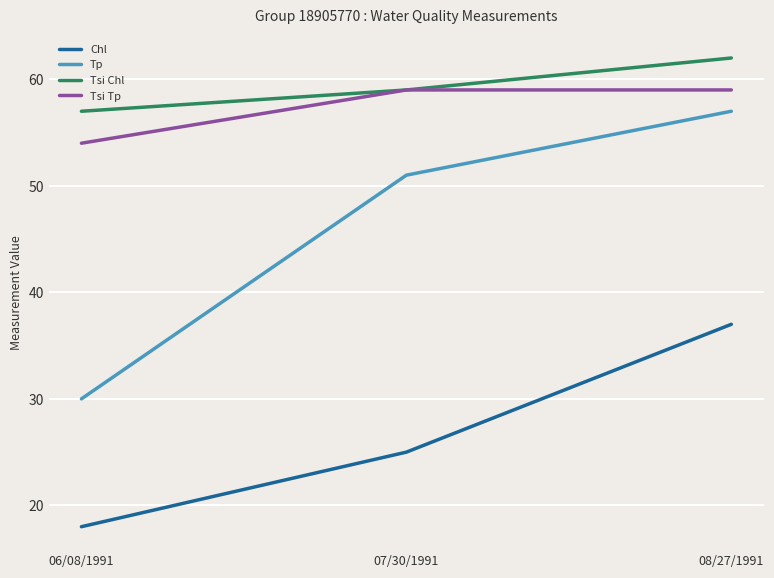

The value of Tsi Chl at 07/30/1991 is 59. True or false?

True